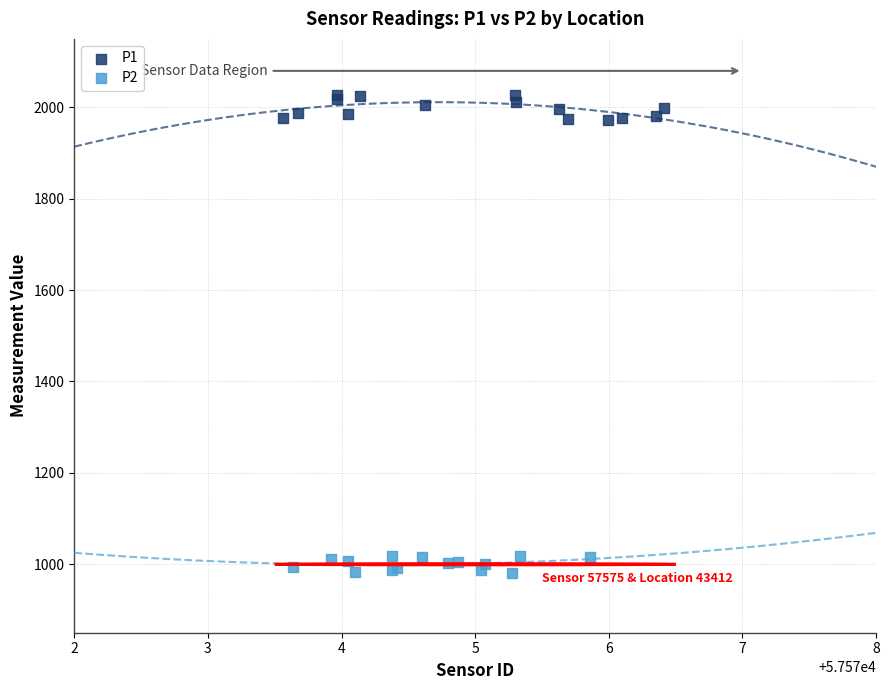

Which series reaches the minimum Y coordinate?

P2